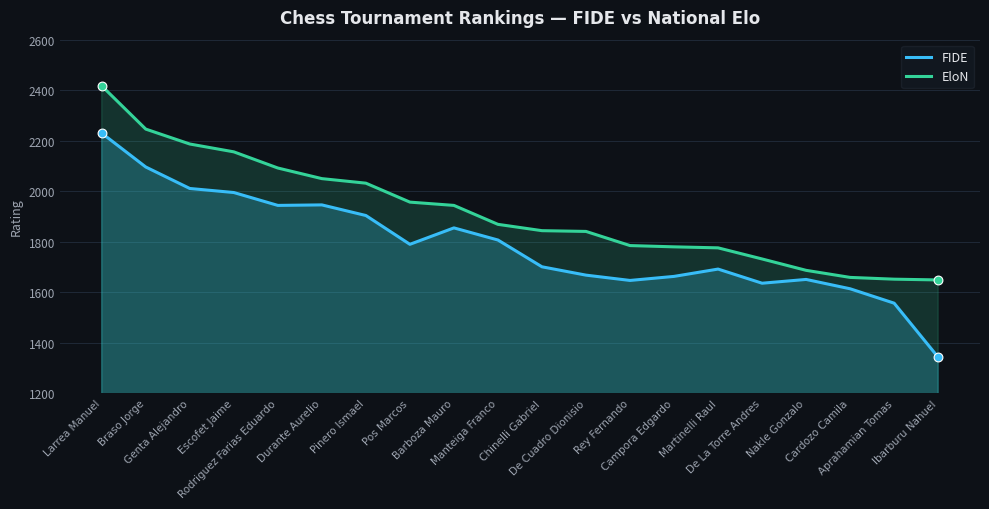

What is the total value across all series at Escofet Jaime?

4151